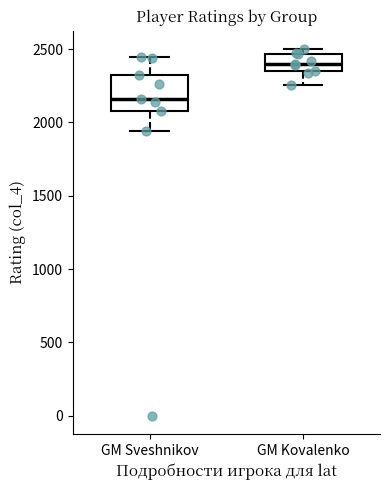

Reading left to right, read every box against the y-axis: the position of its median line, the range the box covers, and the ends of its whiskers. The values are not printed on the chart, so give them approximately, as read against the axis.

GM Sveshnikov: median 2150, box 2100 to 2300, whiskers 1950 to 2450
GM Kovalenko: median 2400, box 2350 to 2450, whiskers 2250 to 2500